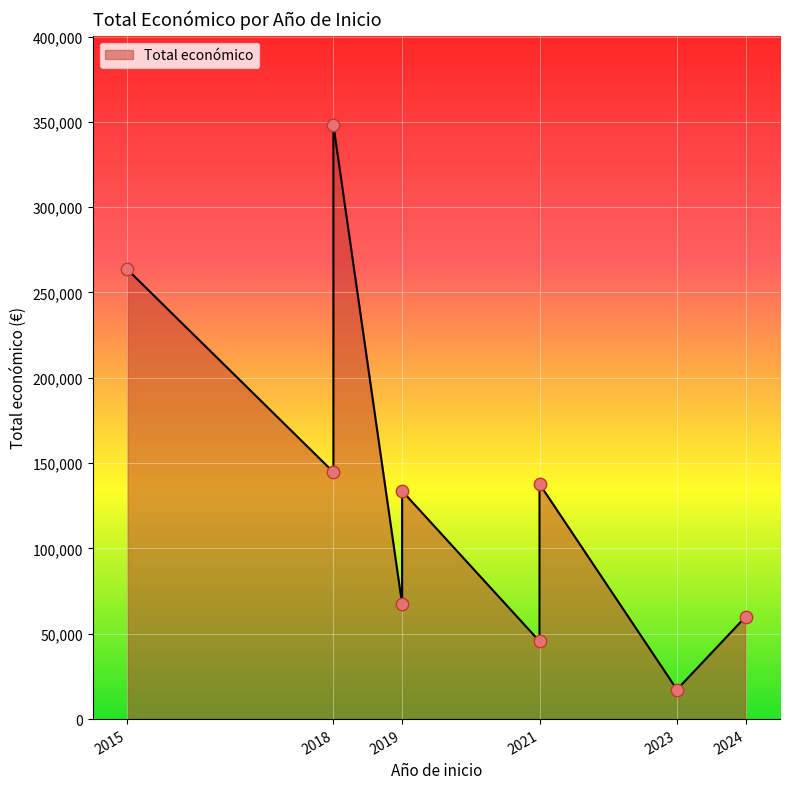

What is the change in value from 2018 to 2018?

+203460